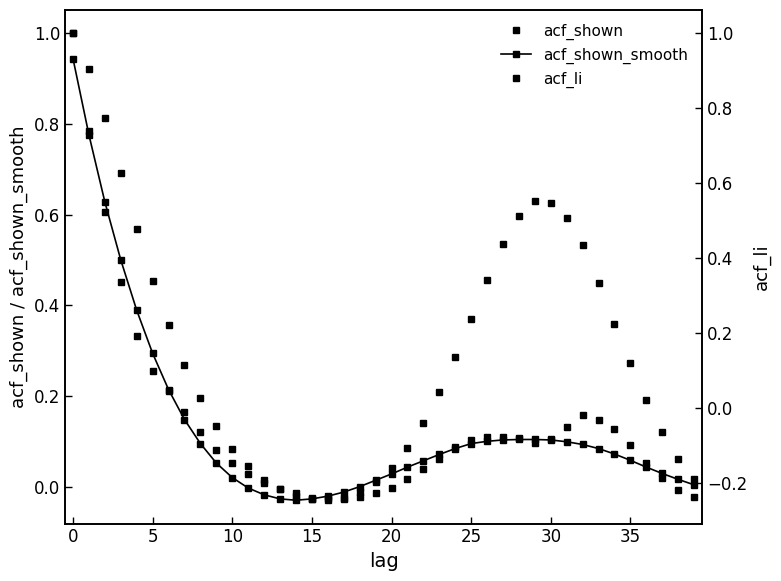

The value of acf_shown at 23 is 0.1. True or false?

False